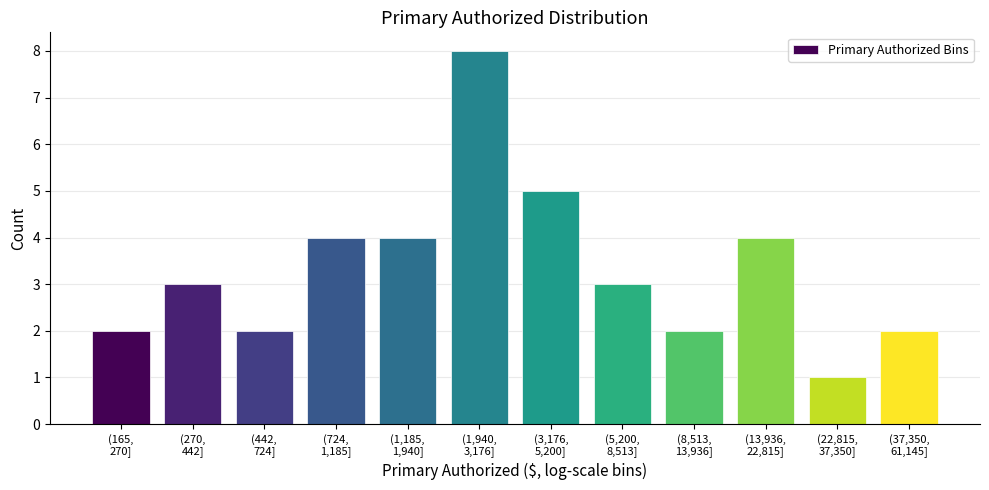

Reading left to right, extract all data points from this chart.

2	3	2	4	4	8	5	3	2	4	1	2